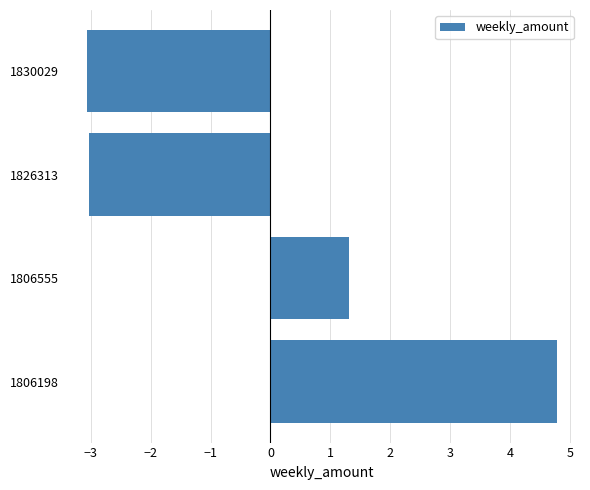

Is it true that the value at 1826313 is -3.0?

True